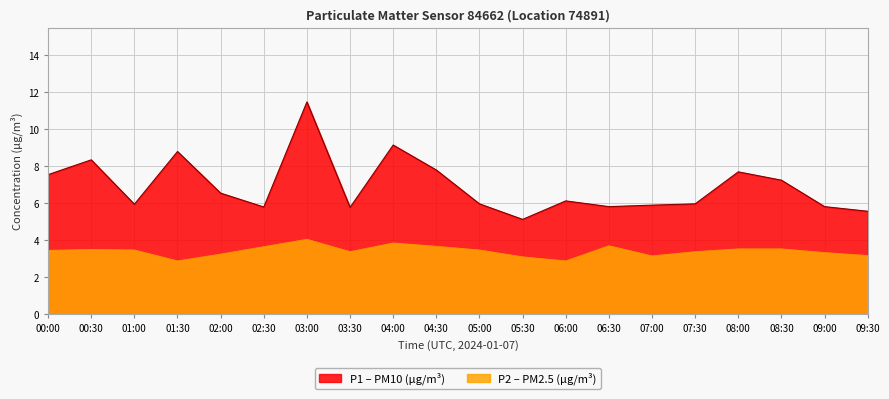

Read the P1 value at 00:00.

7.5